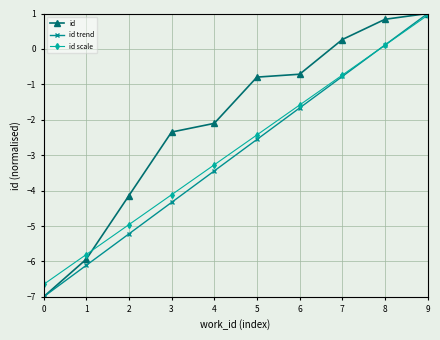

List the labels in order of id trend value, smallest first.

0, 1, 2, 3, 4, 5, 6, 7, 8, 9